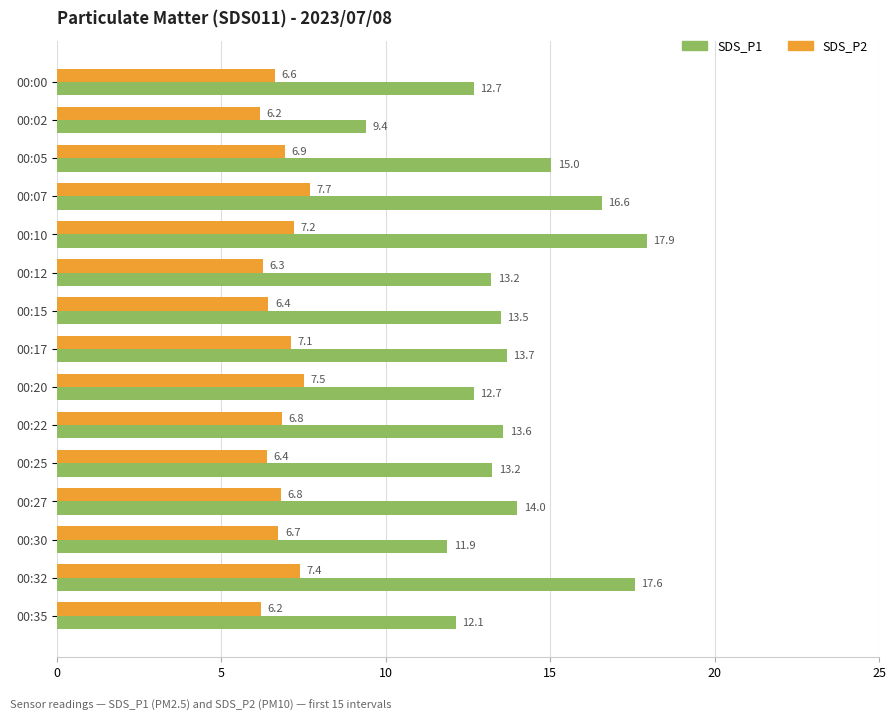

What is the highest value of the SDS_P1 series?

17.9